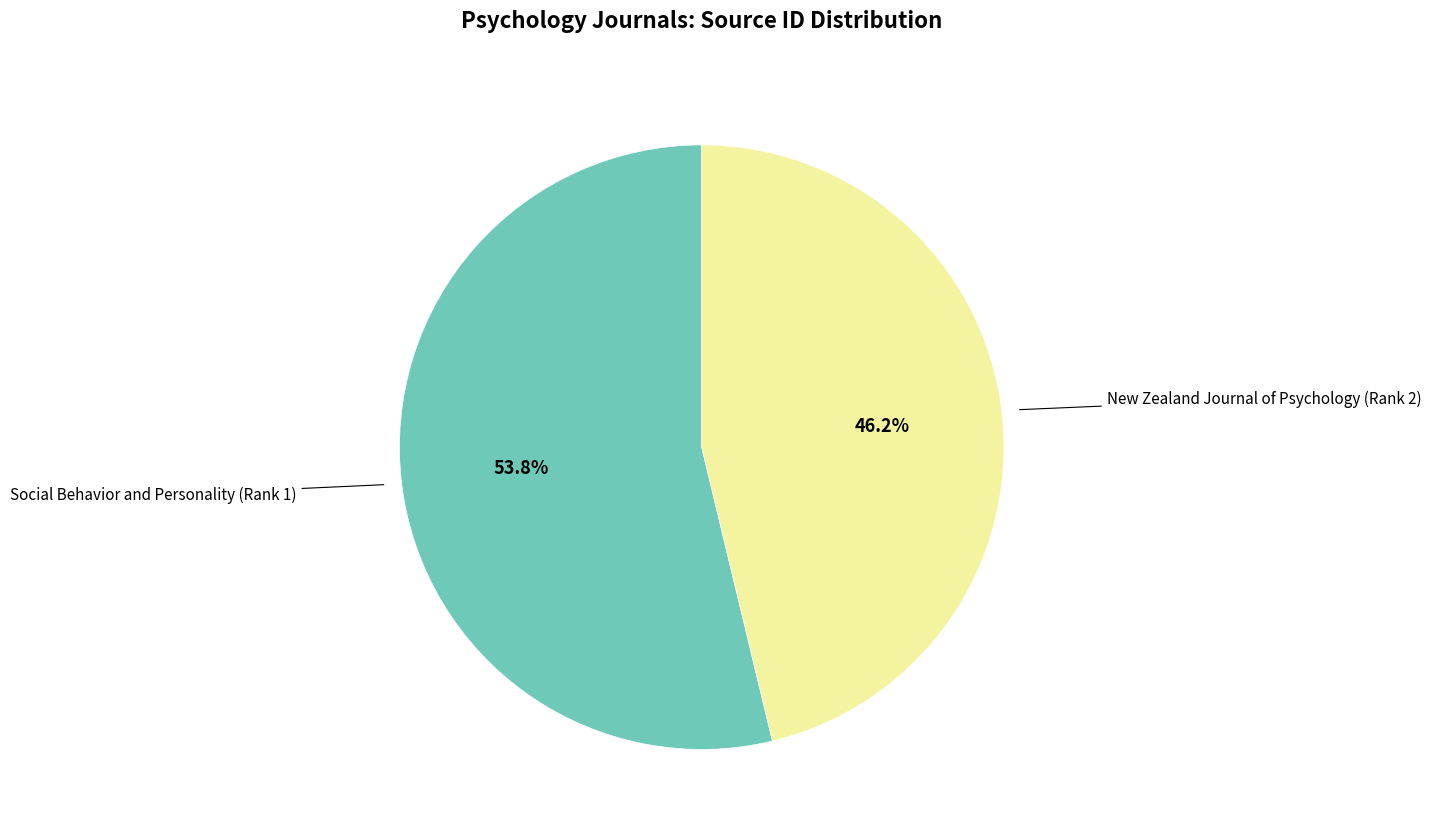

To the nearest percent, what is the difference between the largest and smallest slice percentages?

8%